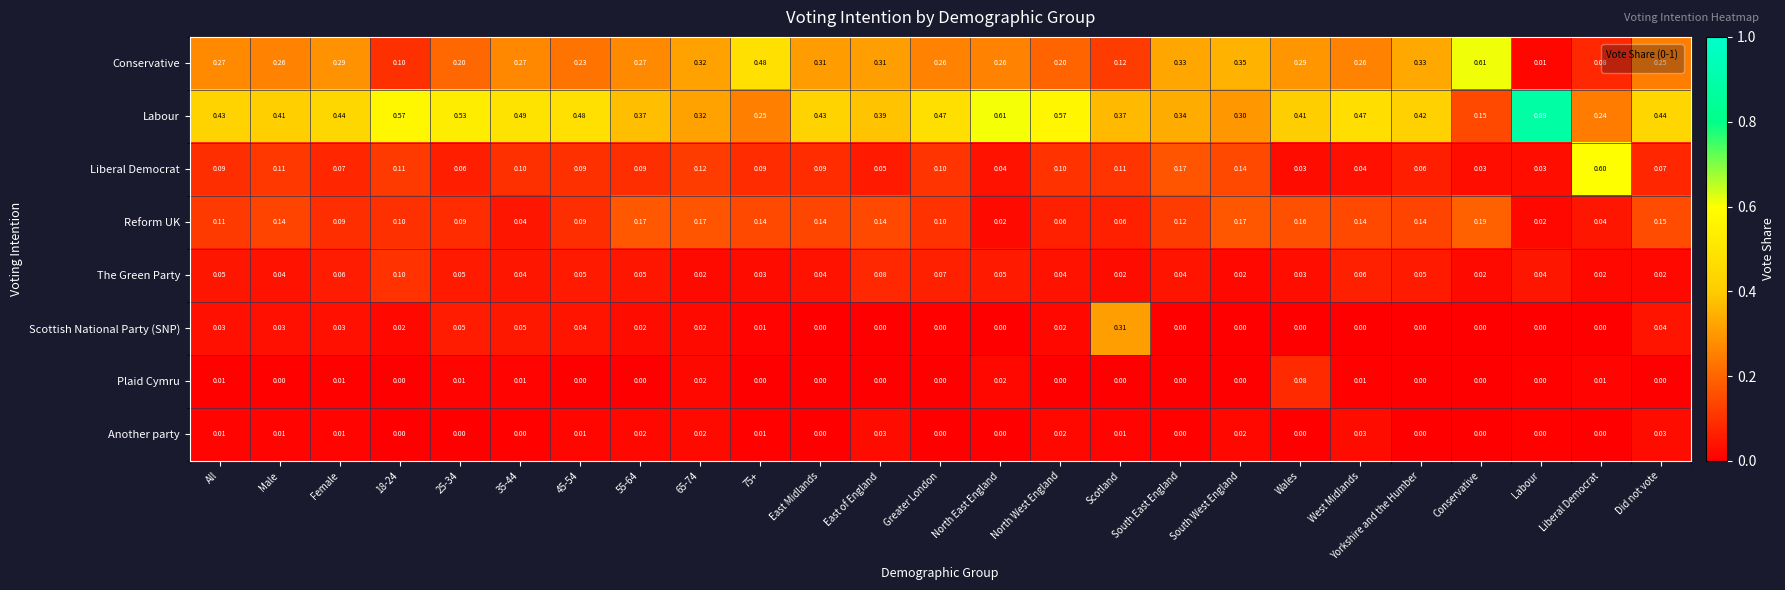

Rank the series by their maximum value, from lowest to highest.

Another party, Plaid Cymru, The Green Party, Reform UK, Scottish National Party (SNP), Liberal Democrat, Conservative, Labour